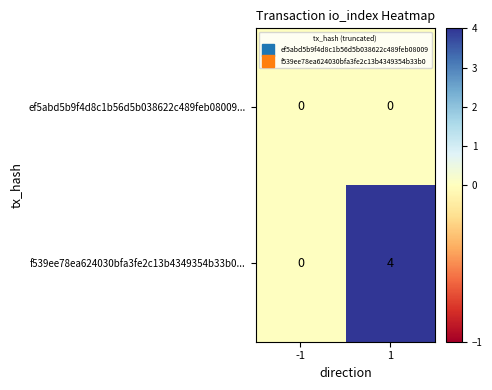

At which category does the chart reach its peak across all series?

1